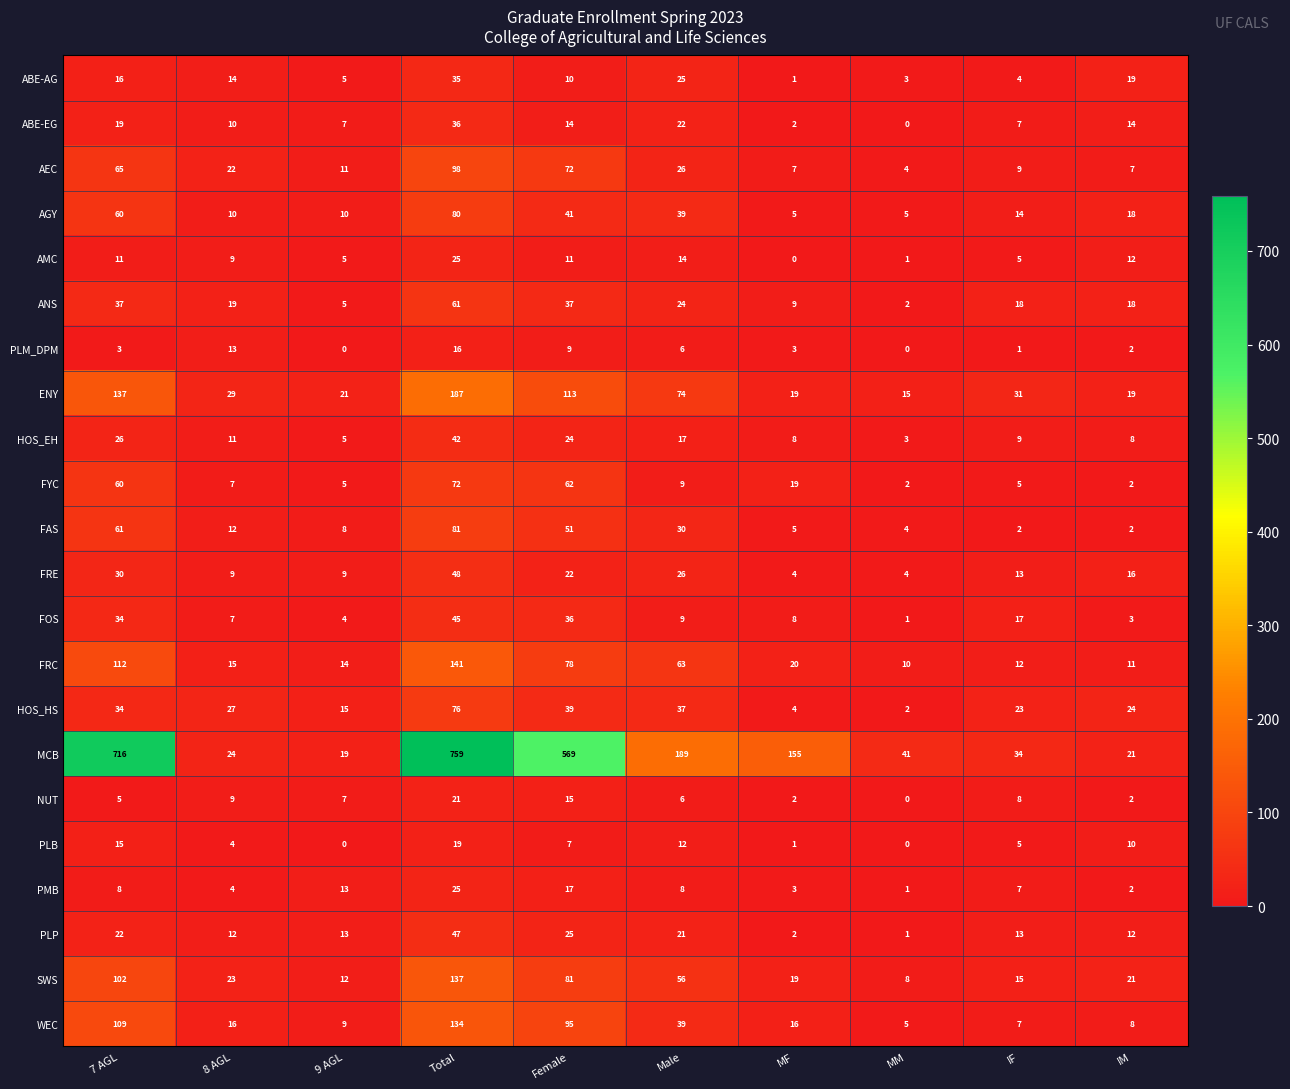

Which series changed the most between 8 AGL and Female?

MCB